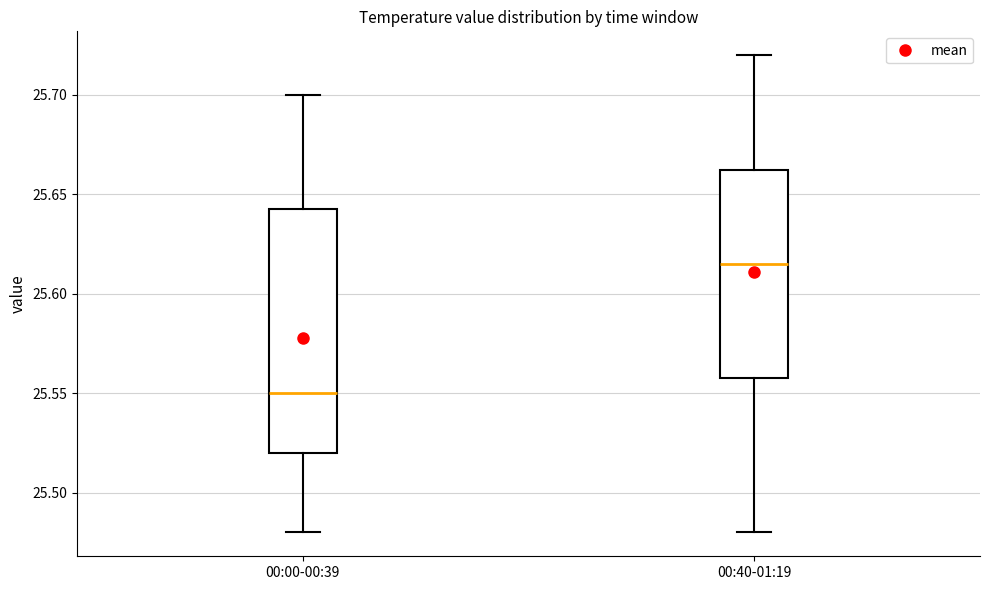

Which box has the lowest median line?

00:00-00:39